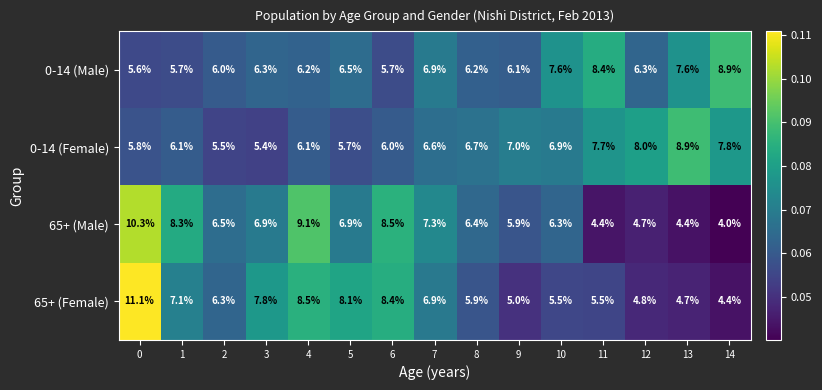

At 14, list the series in order from smallest to largest.

65+ (Male), 65+ (Female), 0-14 (Female), 0-14 (Male)